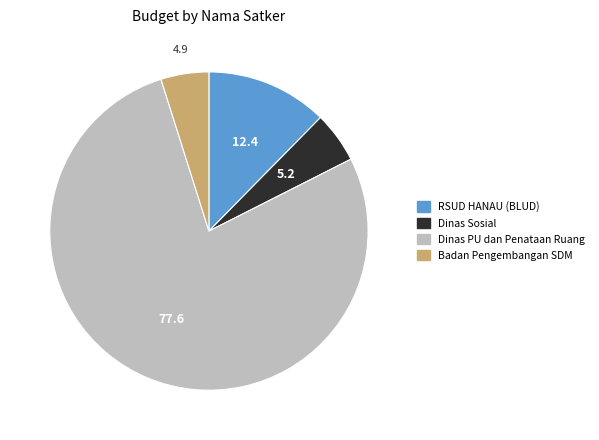

Is the sum of Badan Pengembangan SDM and Dinas PU dan Penataan Ruang greater than half?

Yes